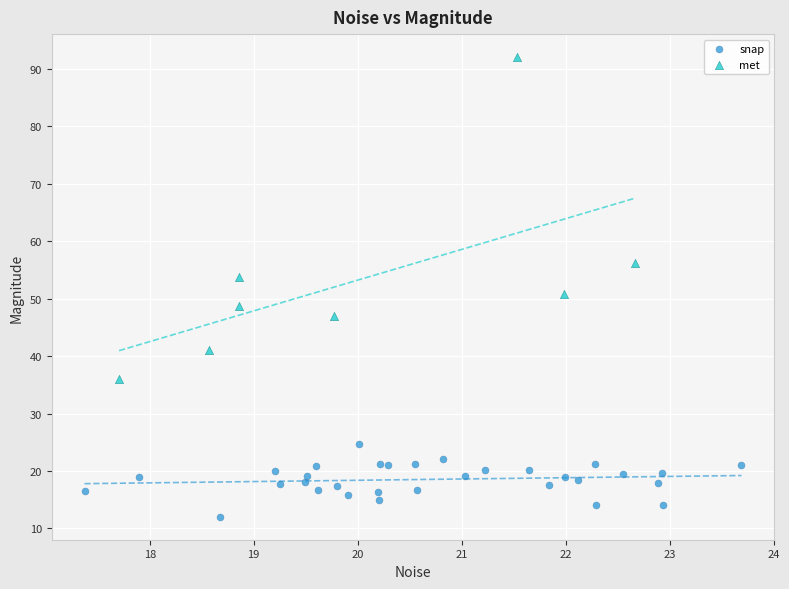

Which series reaches the minimum Y coordinate?

snap